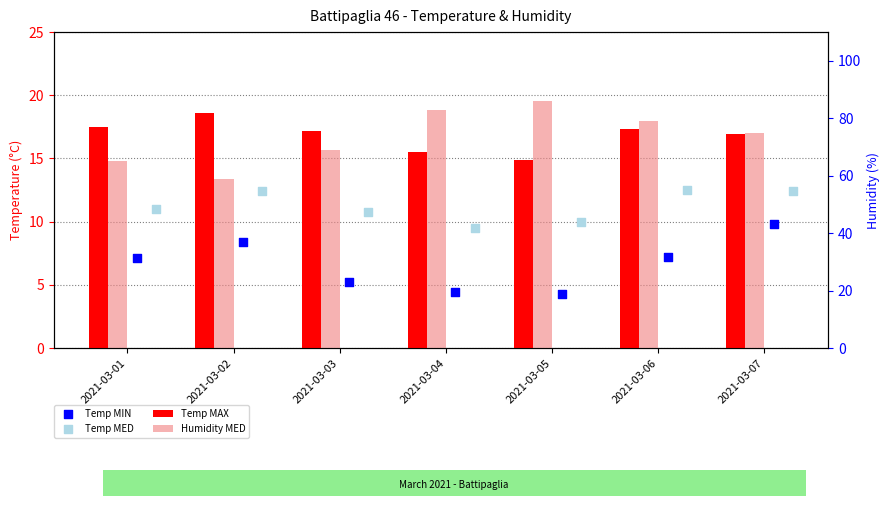

Which series reaches the minimum Y coordinate?

Temp MIN